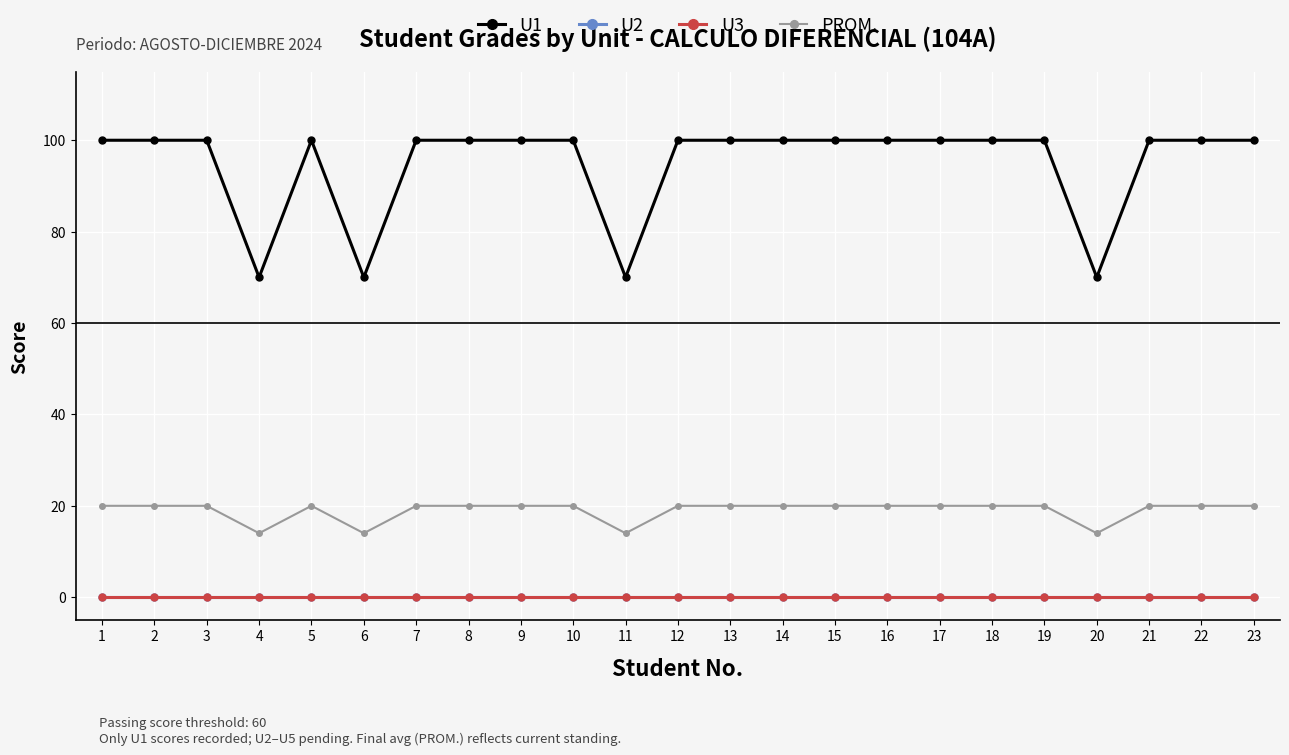

At which label is U3 closest to 0?

1